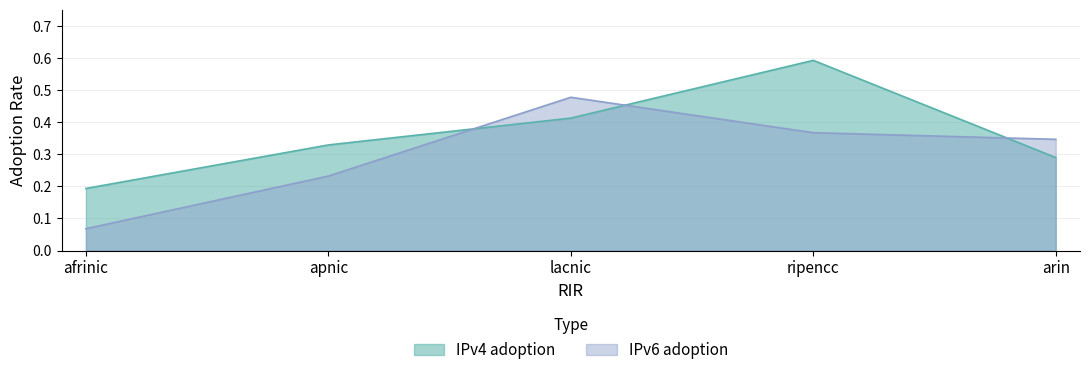

Does the chart display data point markers on the line(s)?

No